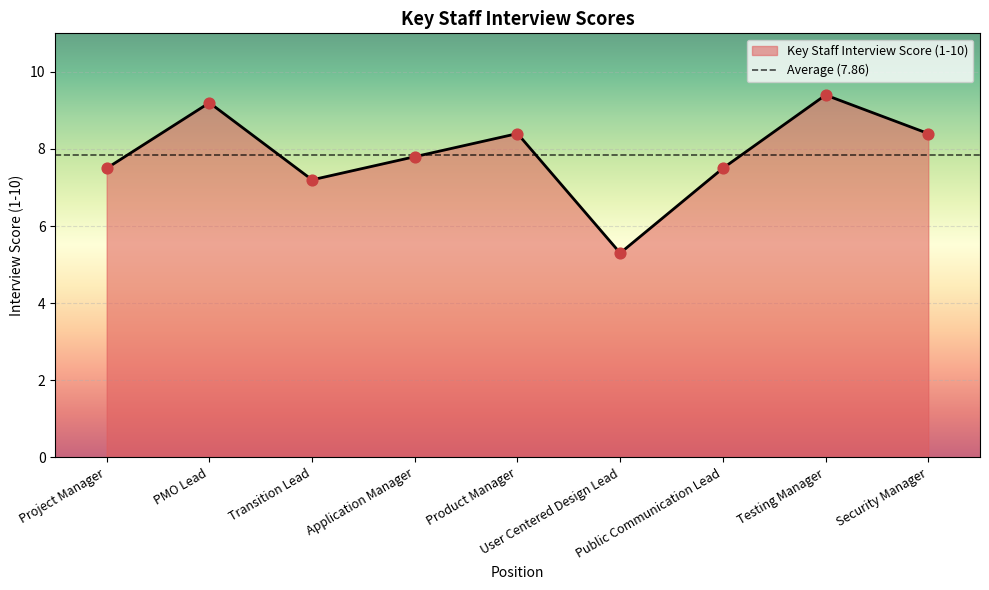

What is the change in value from User Centered Design Lead to Public Communication Lead?

+2.2